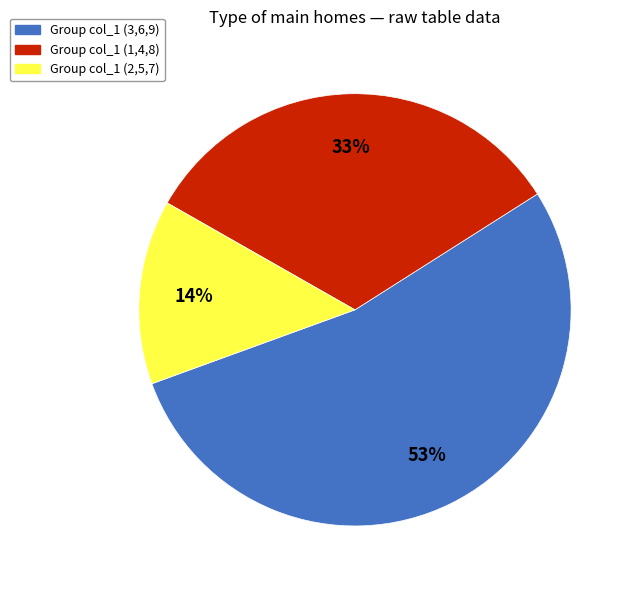

Is there a majority slice in this chart?

Yes